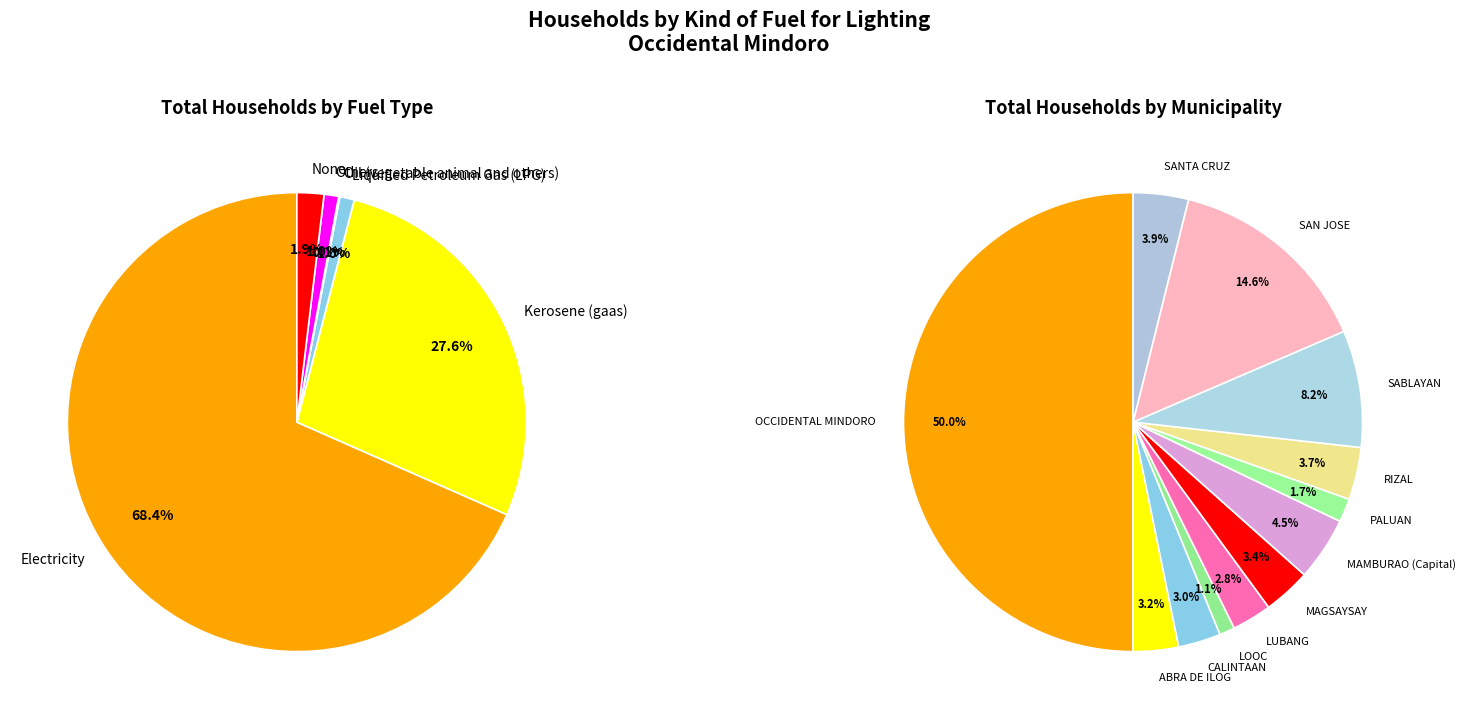

Is it true that 0 is 55% of the pie?

False